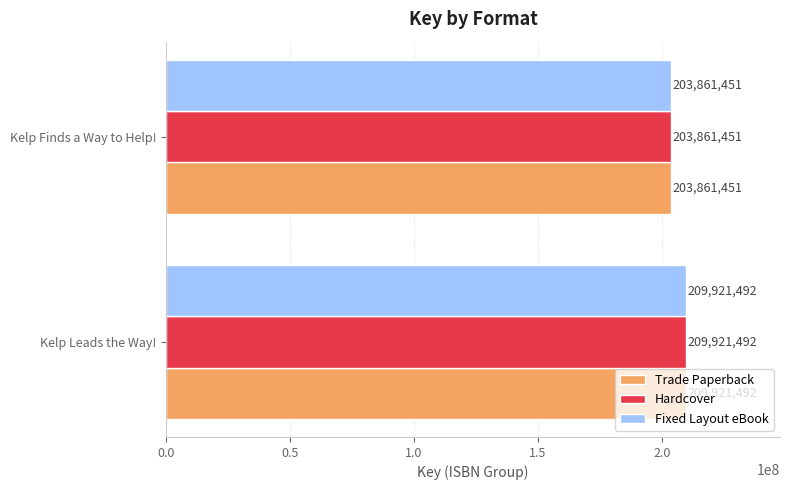

What is the greatest value displayed?

209921492